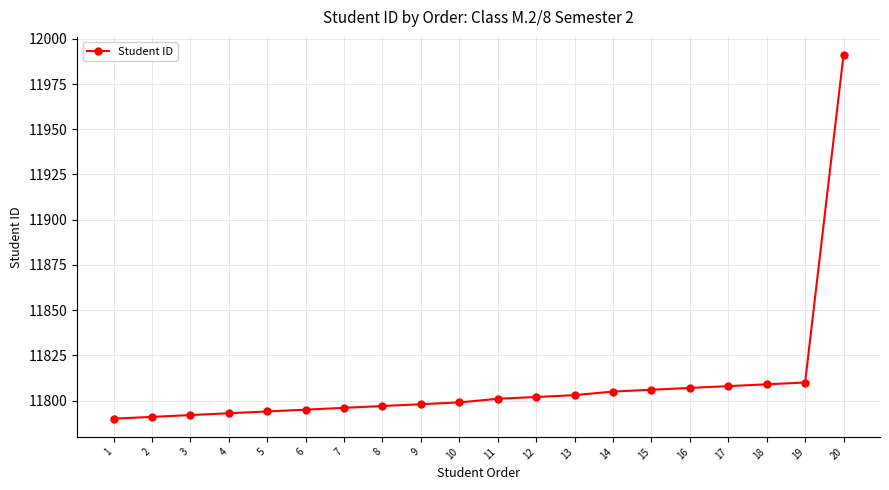

Which category has the highest value across all series?

20